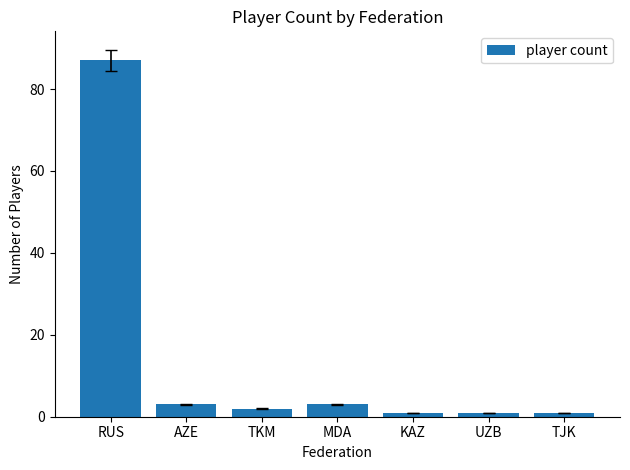

Which category has the highest value across all series?

RUS